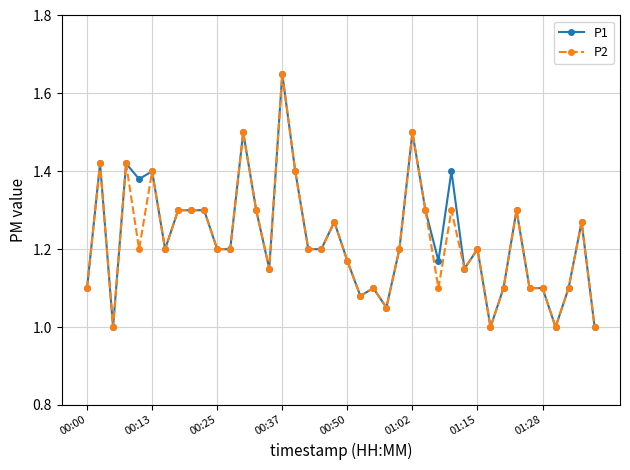

What is the minimum value for P2?

1.0